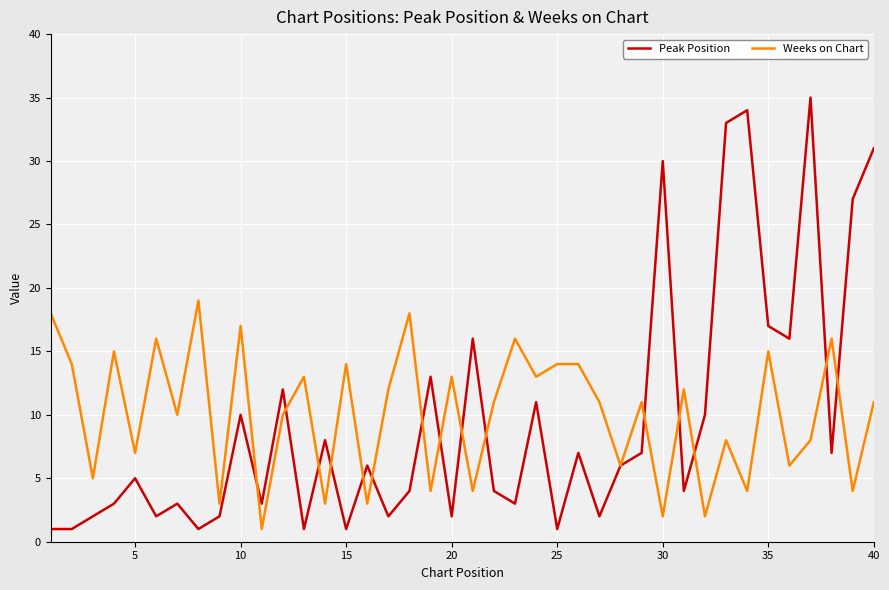

What are all the series names shown in the legend?

Peak Position, Weeks on Chart